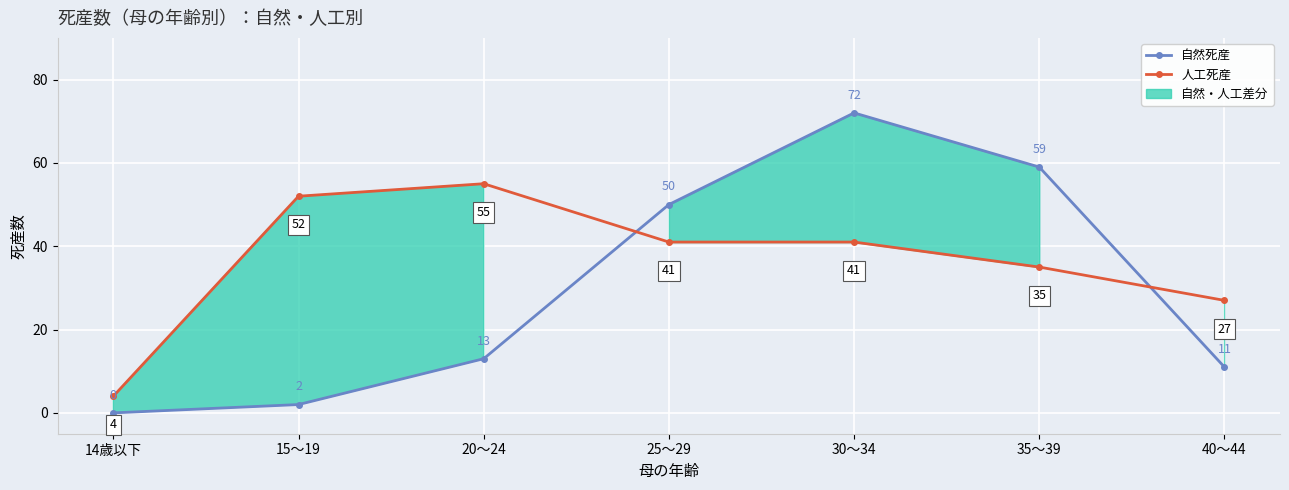

The value of 自然死産 at 30～34 is 72. True or false?

True